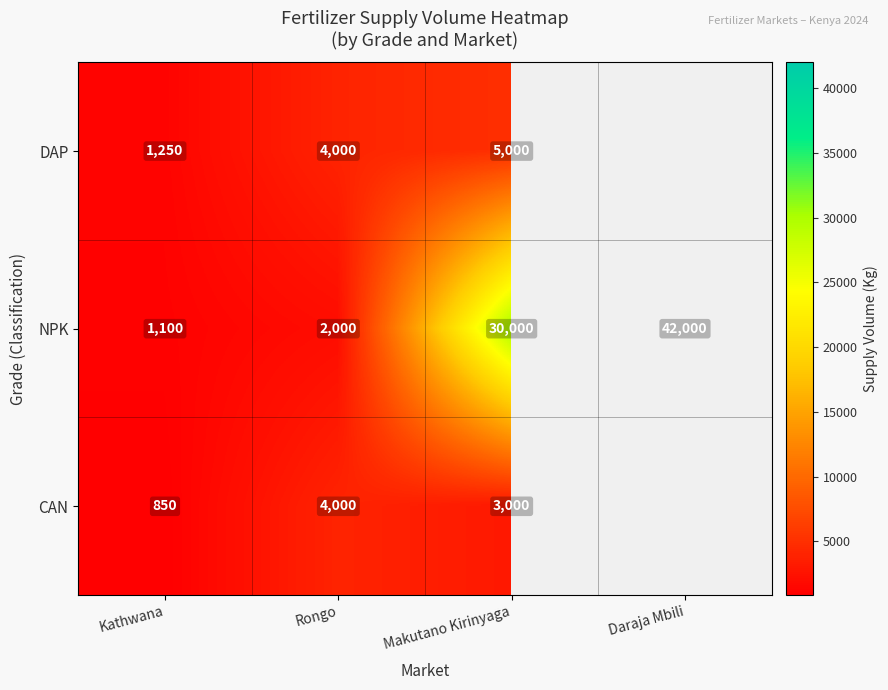

Between Kathwana and Rongo, which is larger?

Rongo